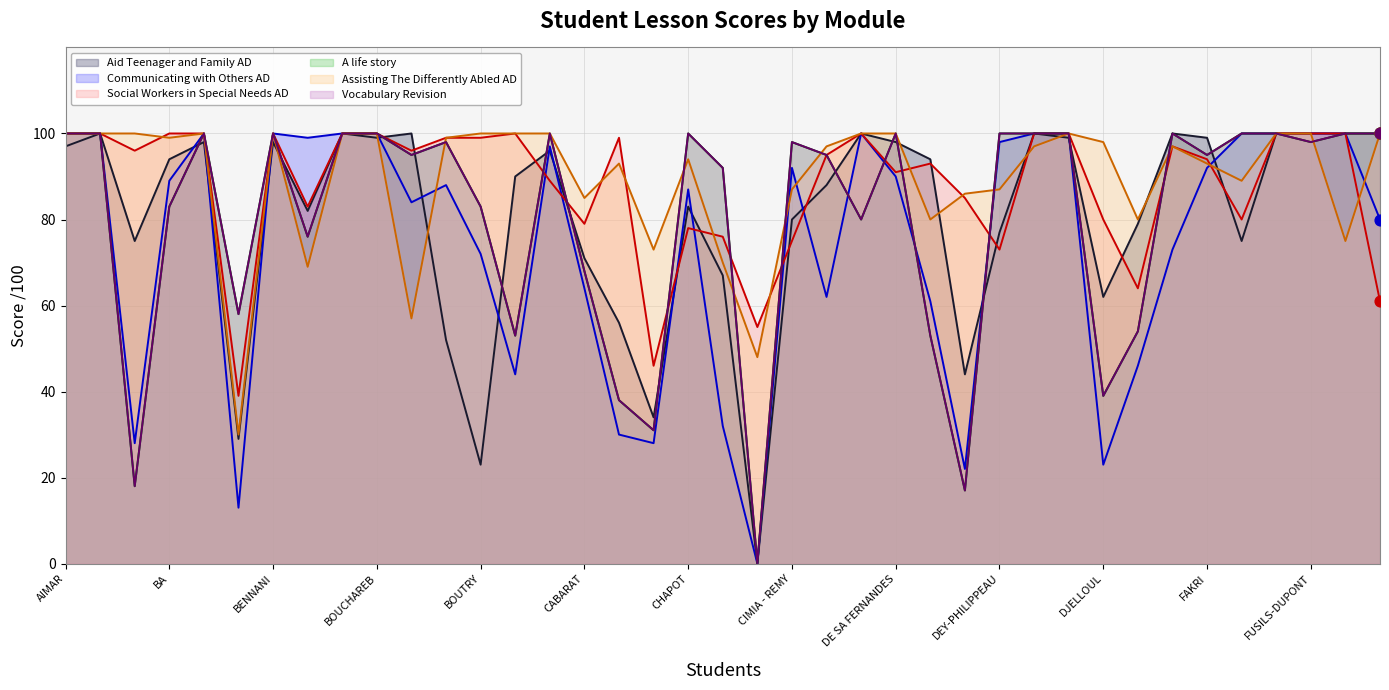

What are all the series names shown in the legend?

Aid Teenager and Family AD, Communicating with Others AD, Social Workers in Special Needs AD, A life story, Assisting The Differently Abled AD, Vocabulary Revision